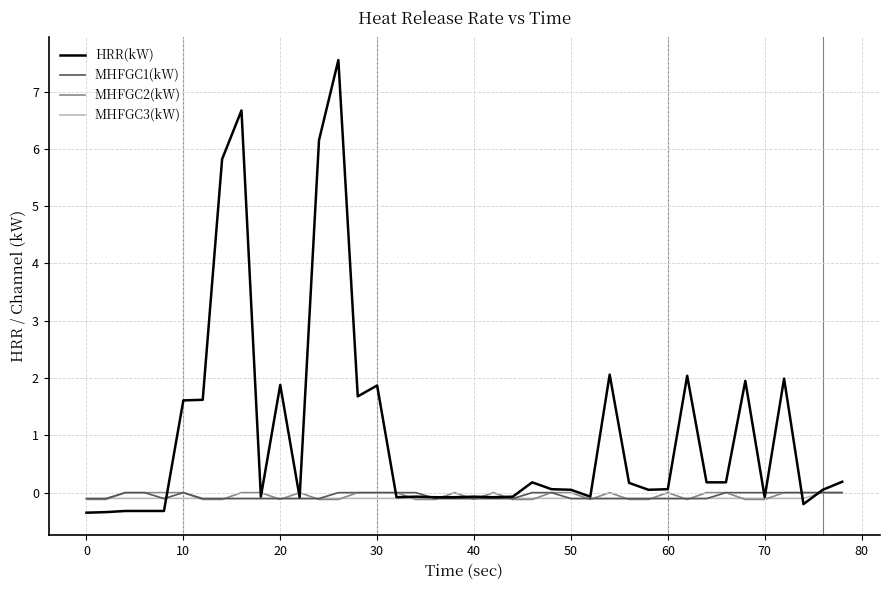

Which series has the widest spread of values?

HRR(kW)